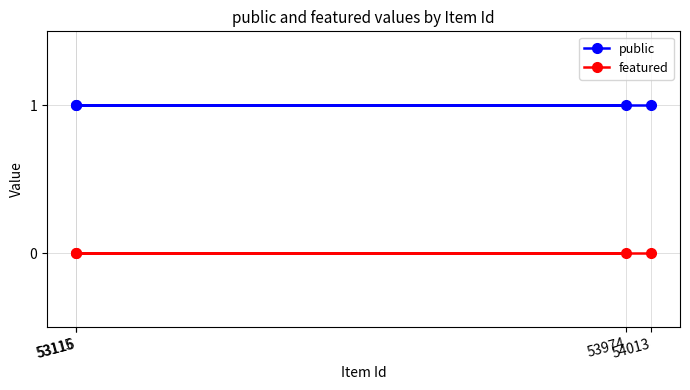

True or false: featured has more than 1 interior local peaks.

False